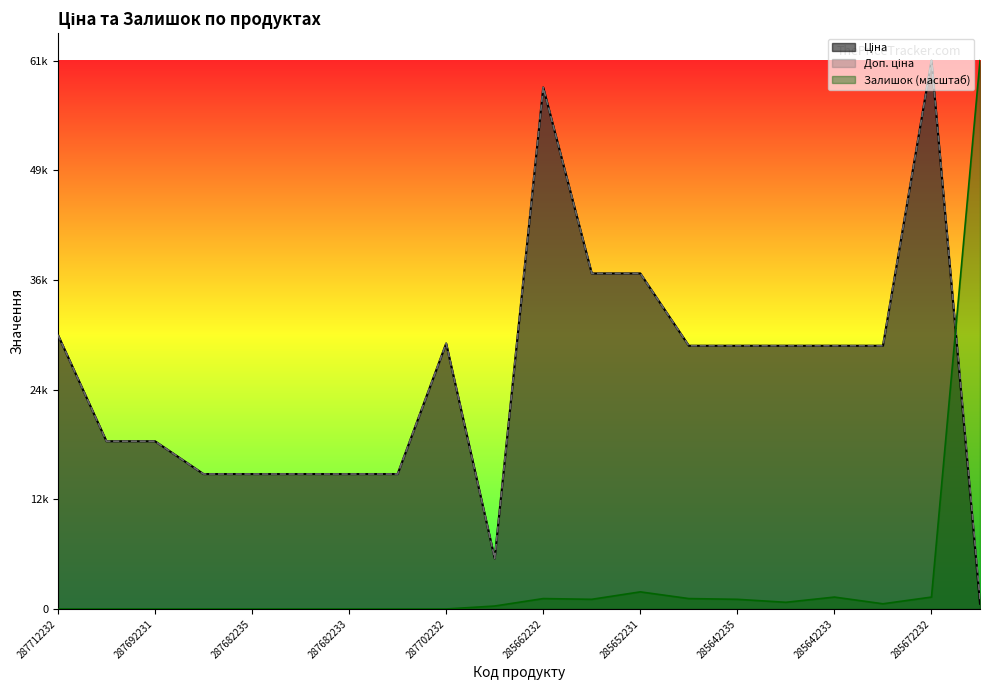

What is the difference between the second highest and second lowest values in the Ціна series?

52752.7